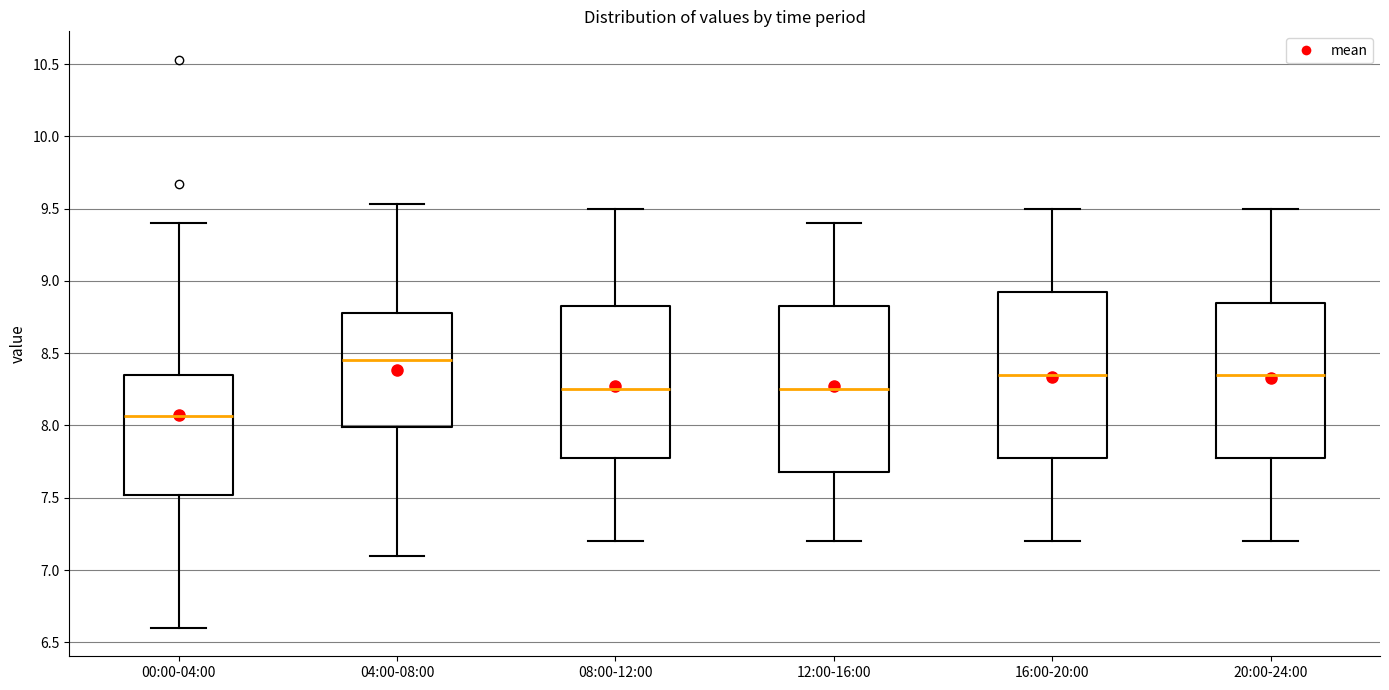

Which box has the highest median line?

04:00-08:00